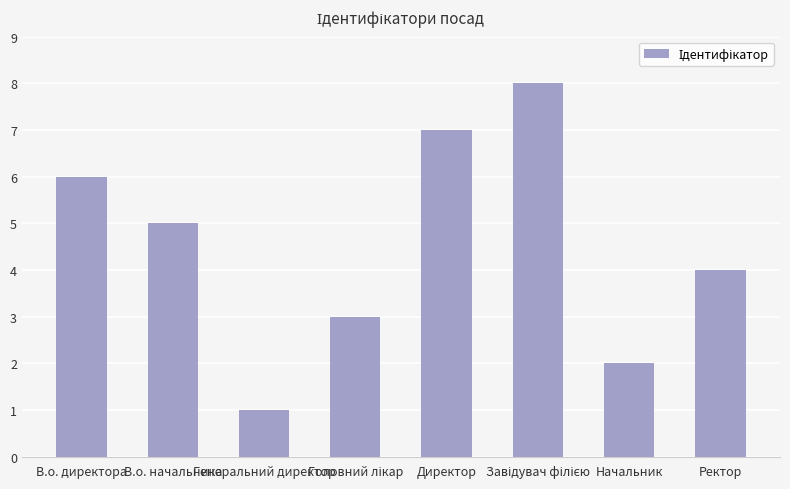

Between В.о. директора and Директор, which is larger?

Директор